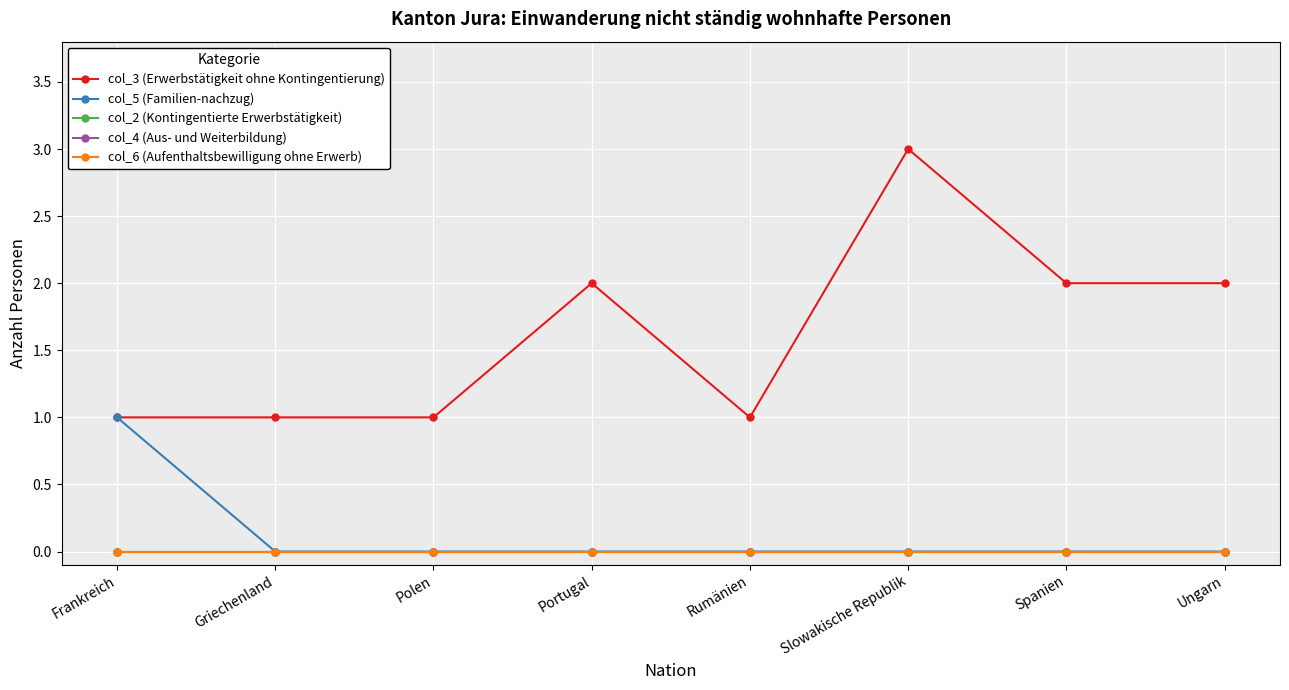

Is this an area chart (filled region under the line)?

No